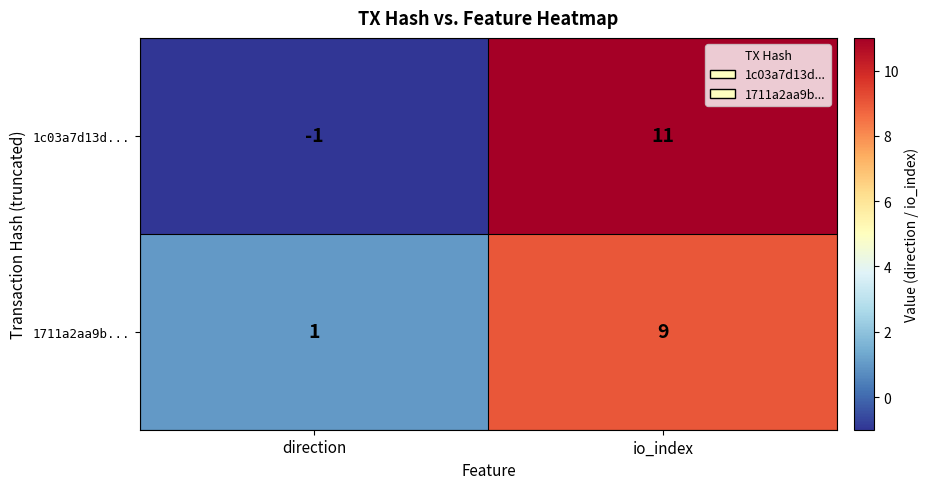

At which category is the sum across all series the highest?

io_index